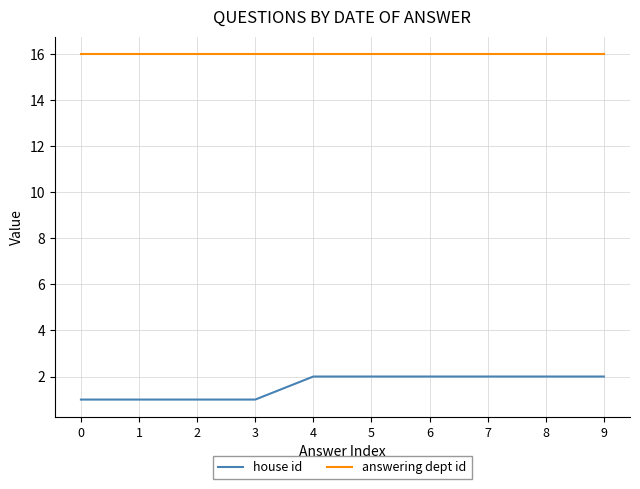

Is it true that answering dept id equals 9 at 7?

False